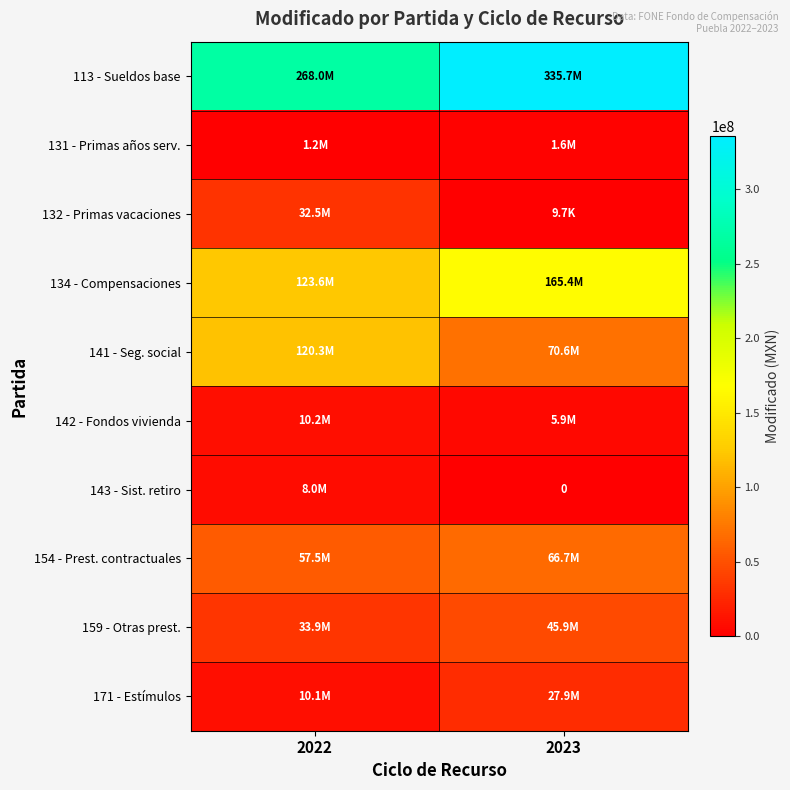

Which series has the largest range (max minus min)?

113 - Sueldos base